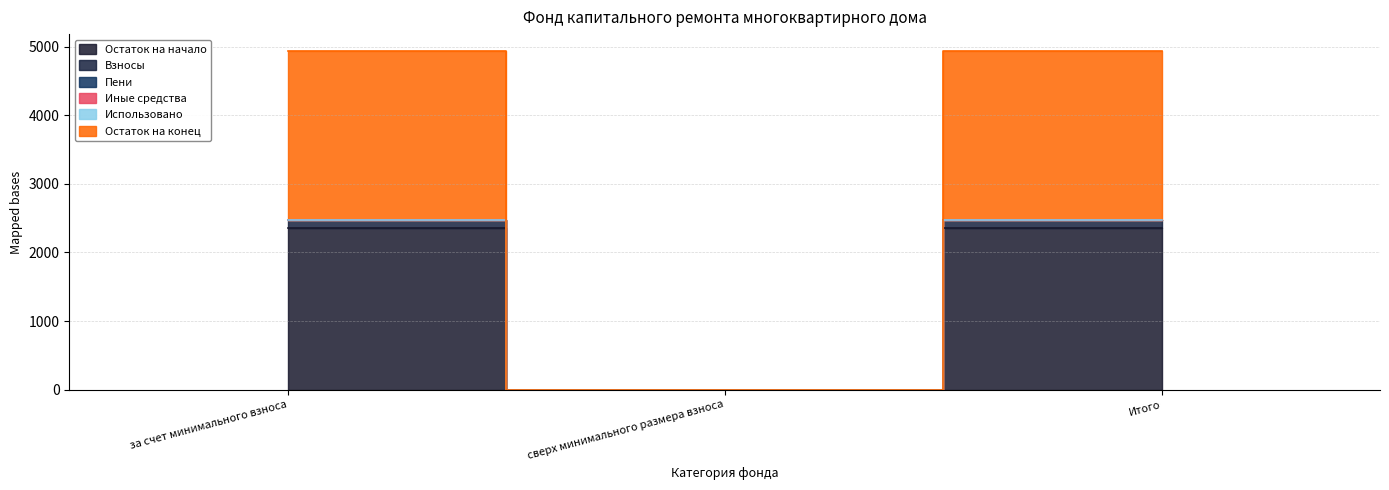

Rank the categories by Пени value from lowest to highest.

сверх минимального размера взноса, за счет минимального взноса, Итого